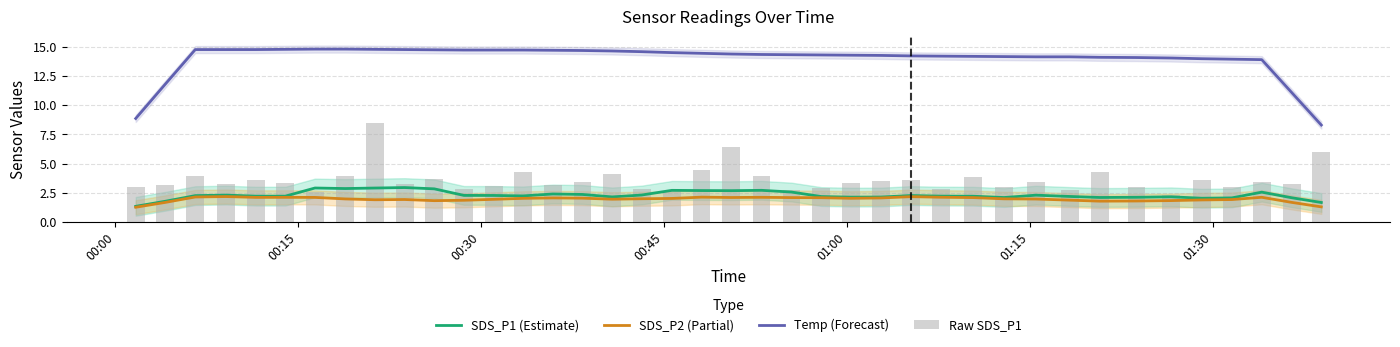

True or false: Temp (Forecast) and SDS_P2 (Partial) intersect in this chart.

False